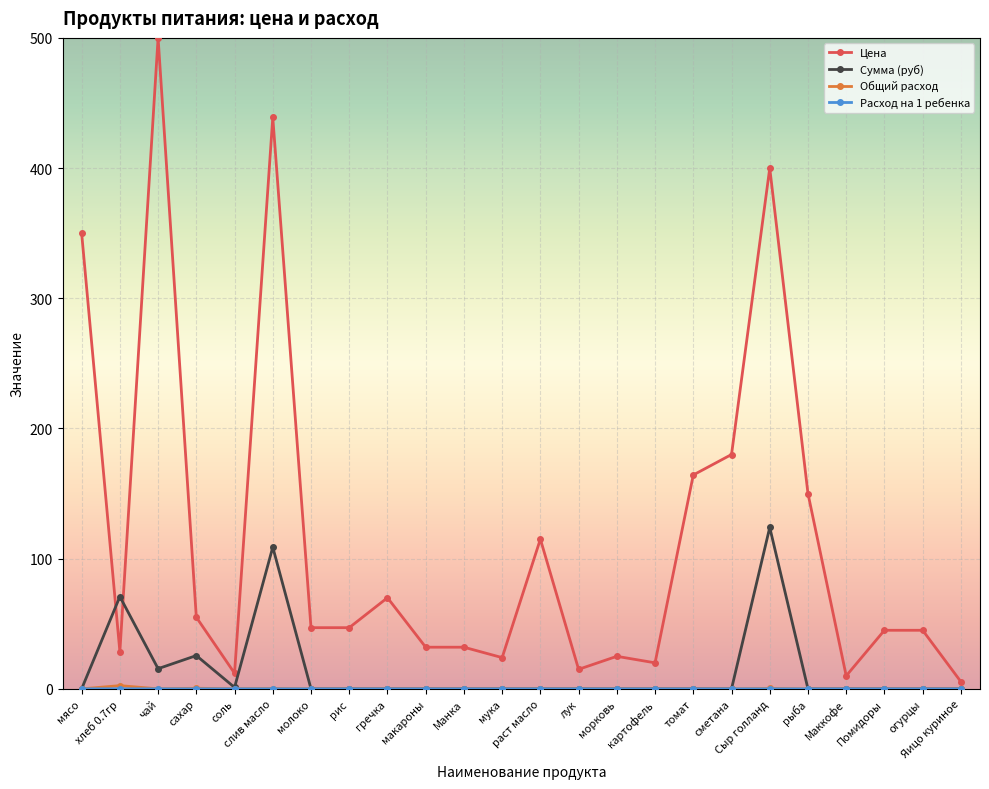

At how many categories does at least one series exceed 333?

4